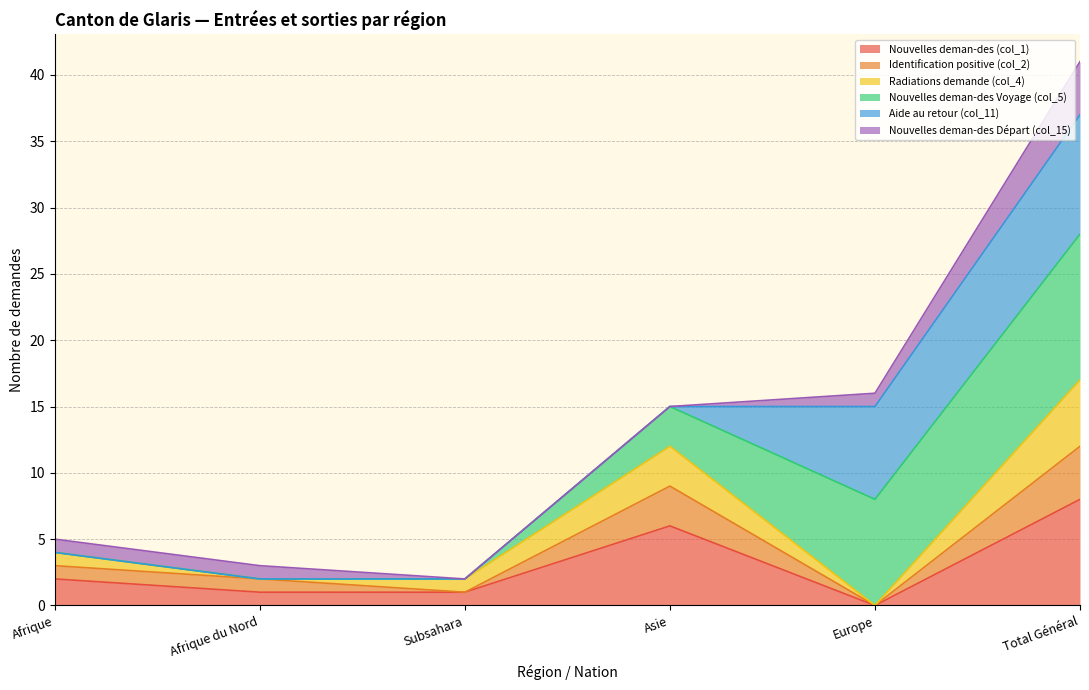

How many values in the Nouvelles deman-des (col_1) series are below 2?

3